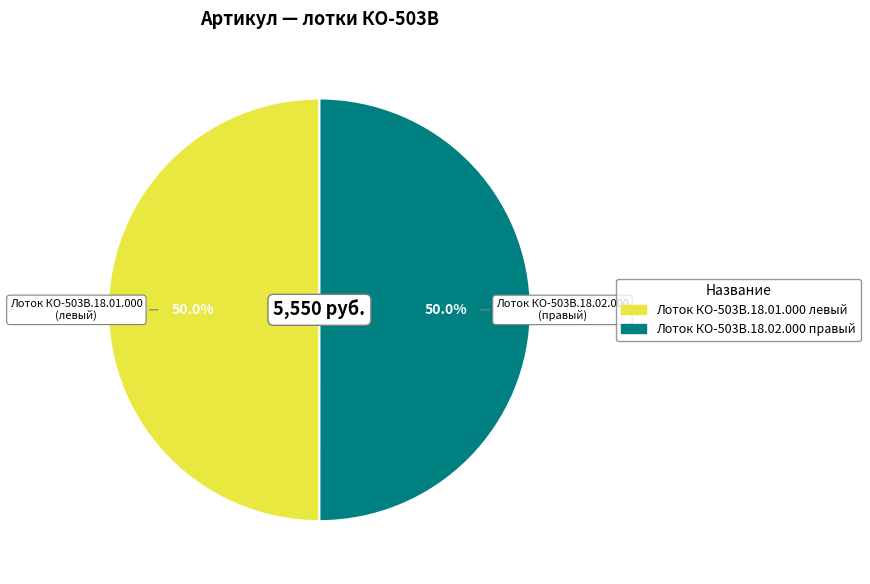

What is the ratio of the value at Лоток КО-503В.18.02.000 правый to the value at Лоток КО-503В.18.01.000 левый?

1.0